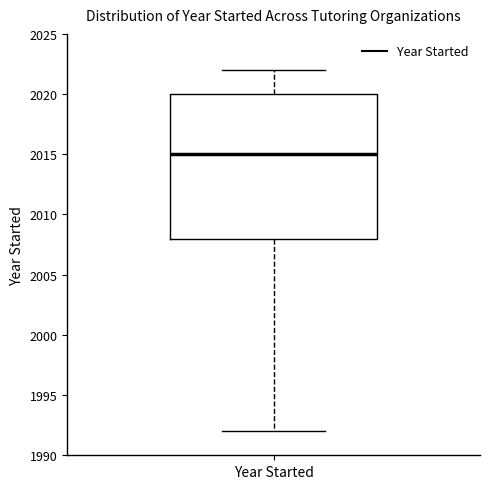

Where does the upper whisker of the box for Year Started end on the y-axis? The values are not printed on the chart, so give them approximately, as read against the axis.

2022